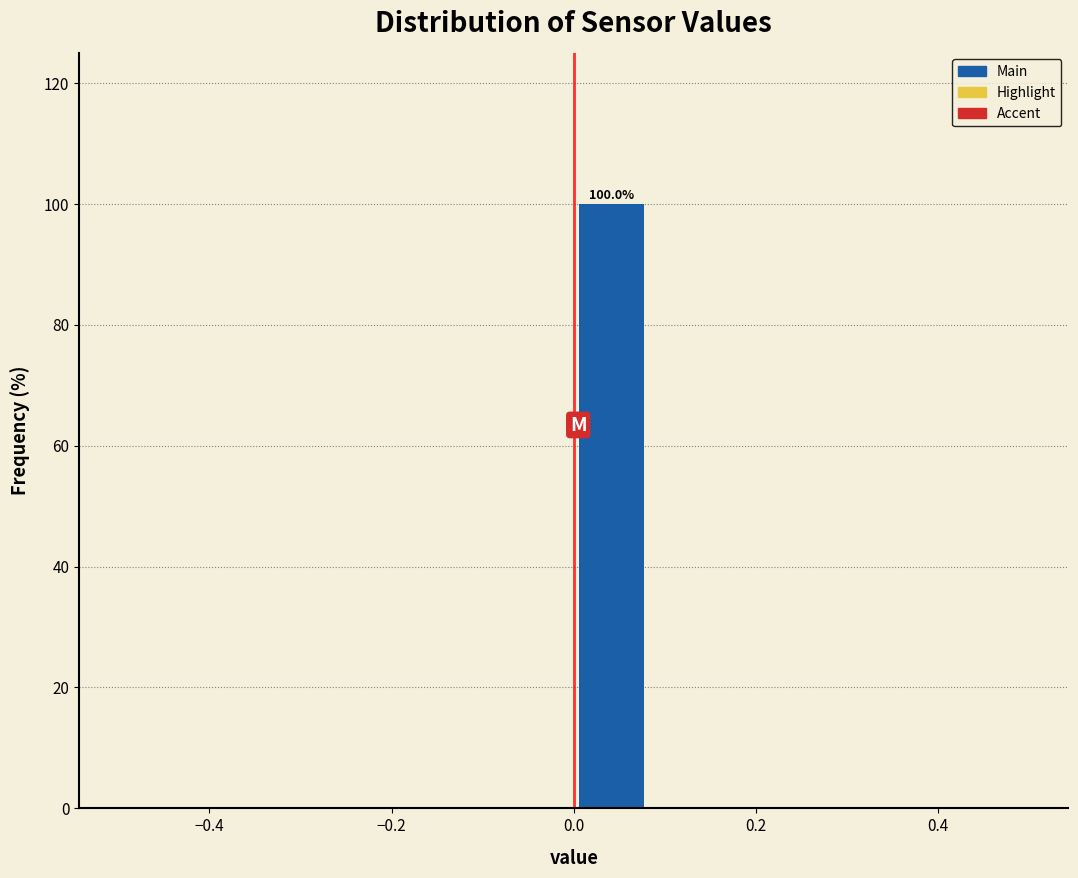

Which range on the x-axis has the tallest bar?

0.00 to 0.08